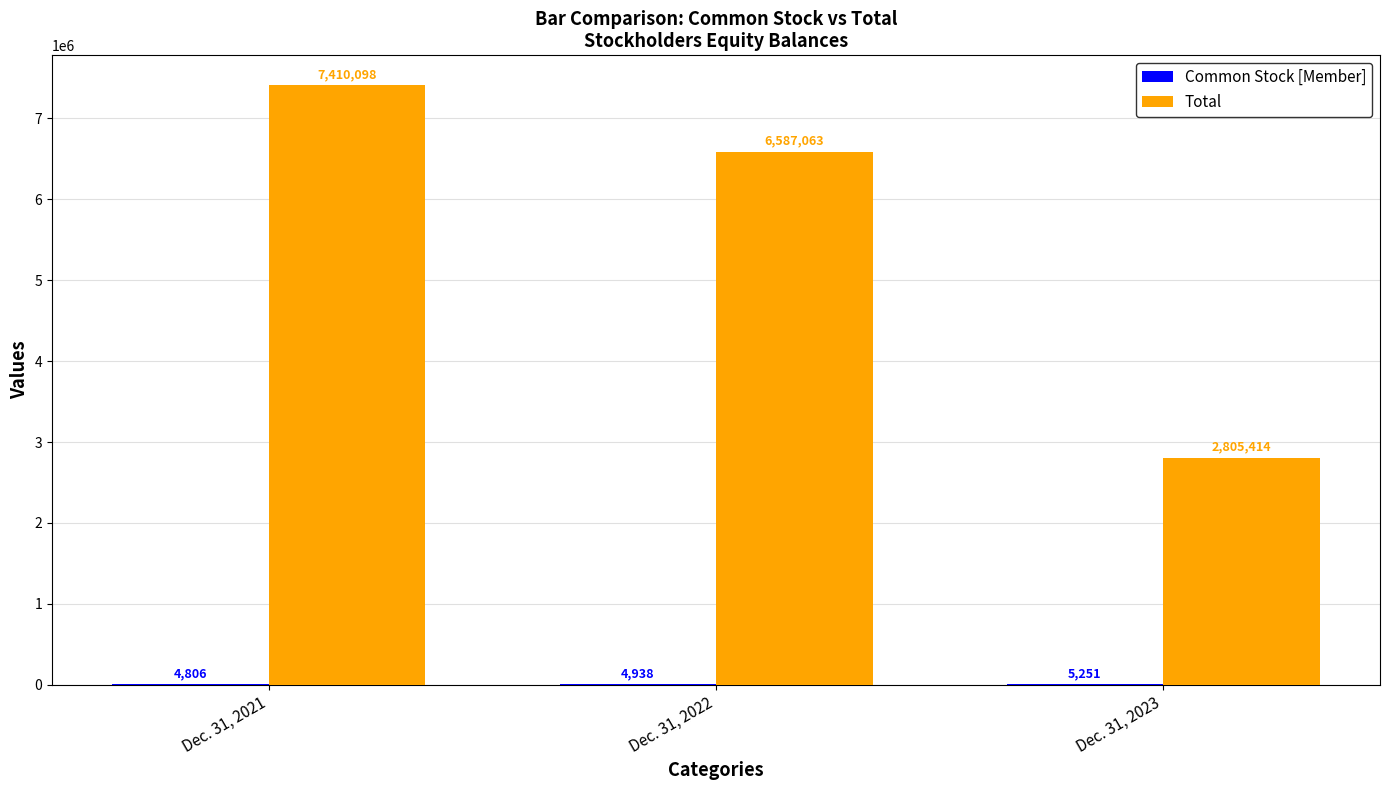

Where does the Total series first go above 6587063?

Dec. 31, 2021